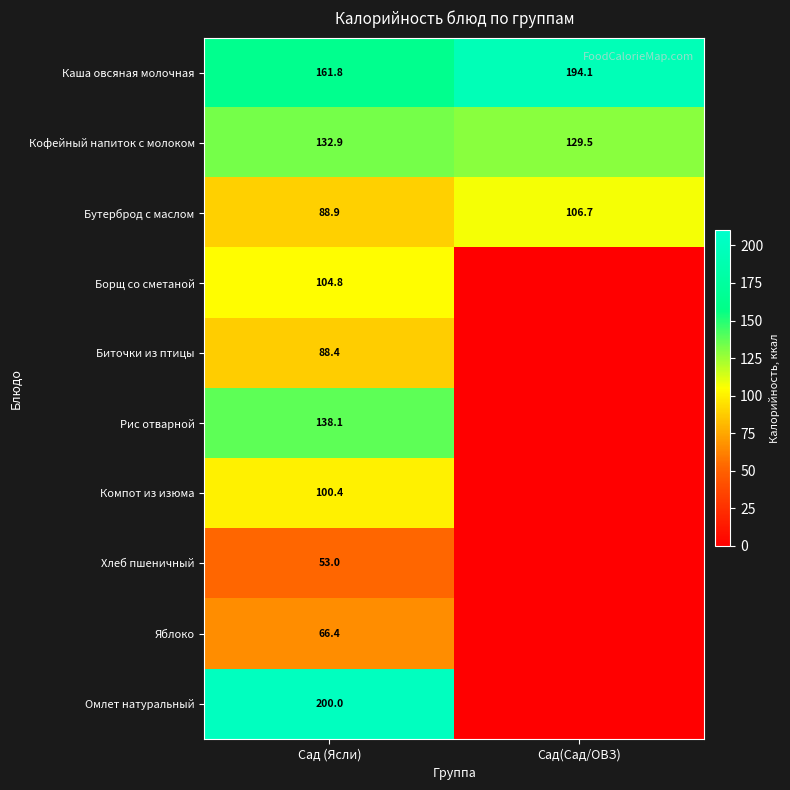

True or false: Кофейный напиток с молоком has a value of 189.2 at Сад (Ясли).

False